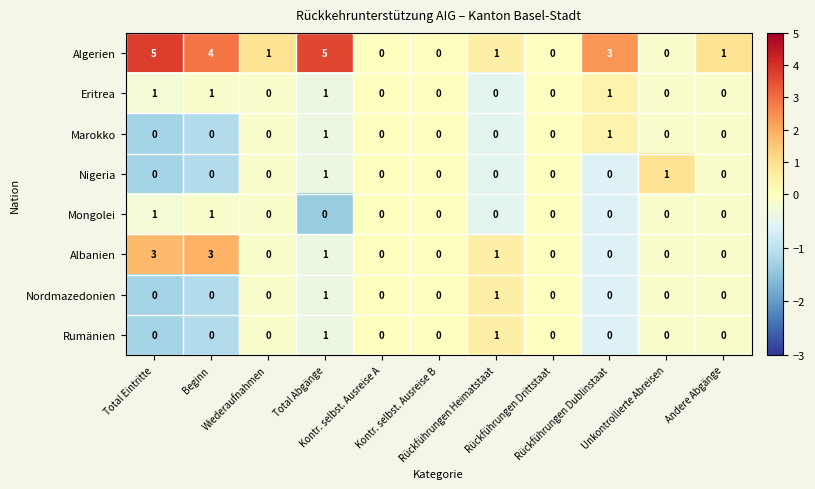

How many Nordmazedonien values are between 0 and 1?

11